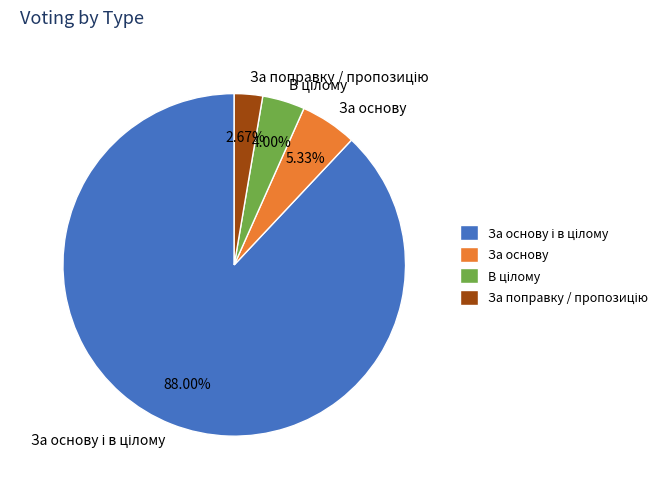

How many slices are in this pie chart?

4